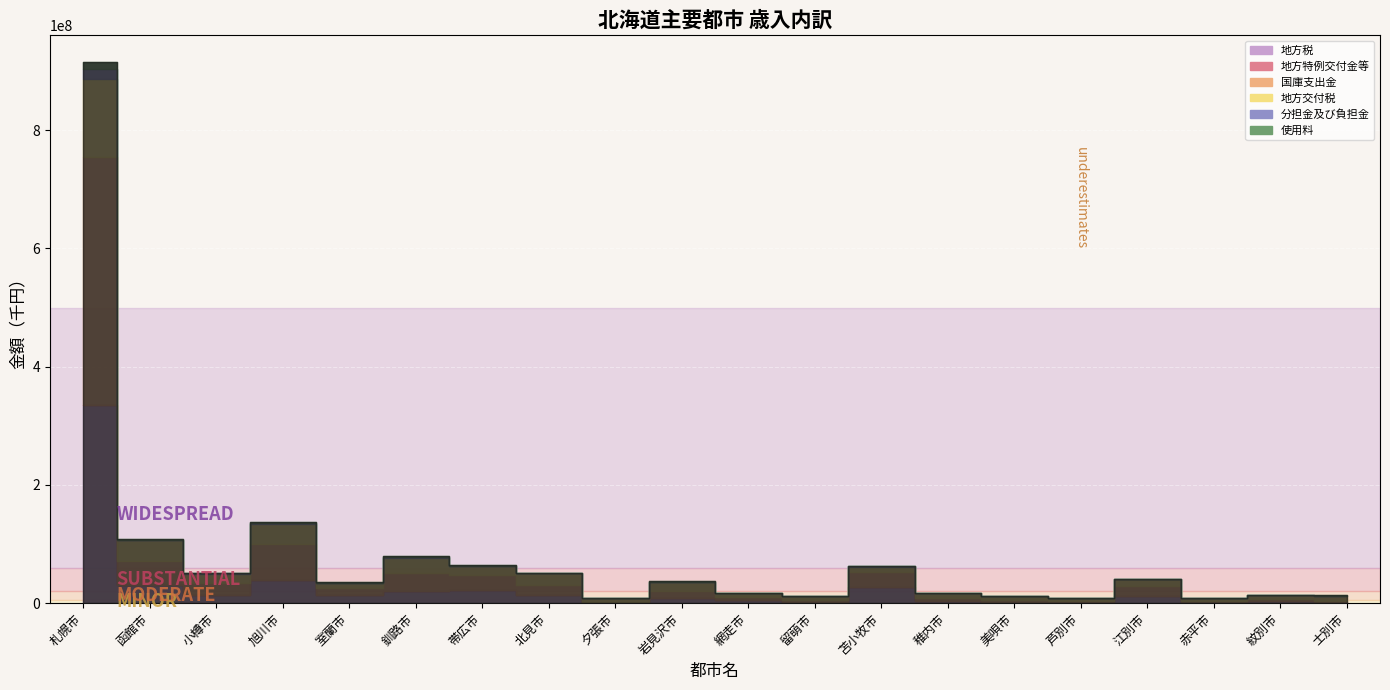

Which series changed the most between 旭川市 and 紋別市?

国庫支出金